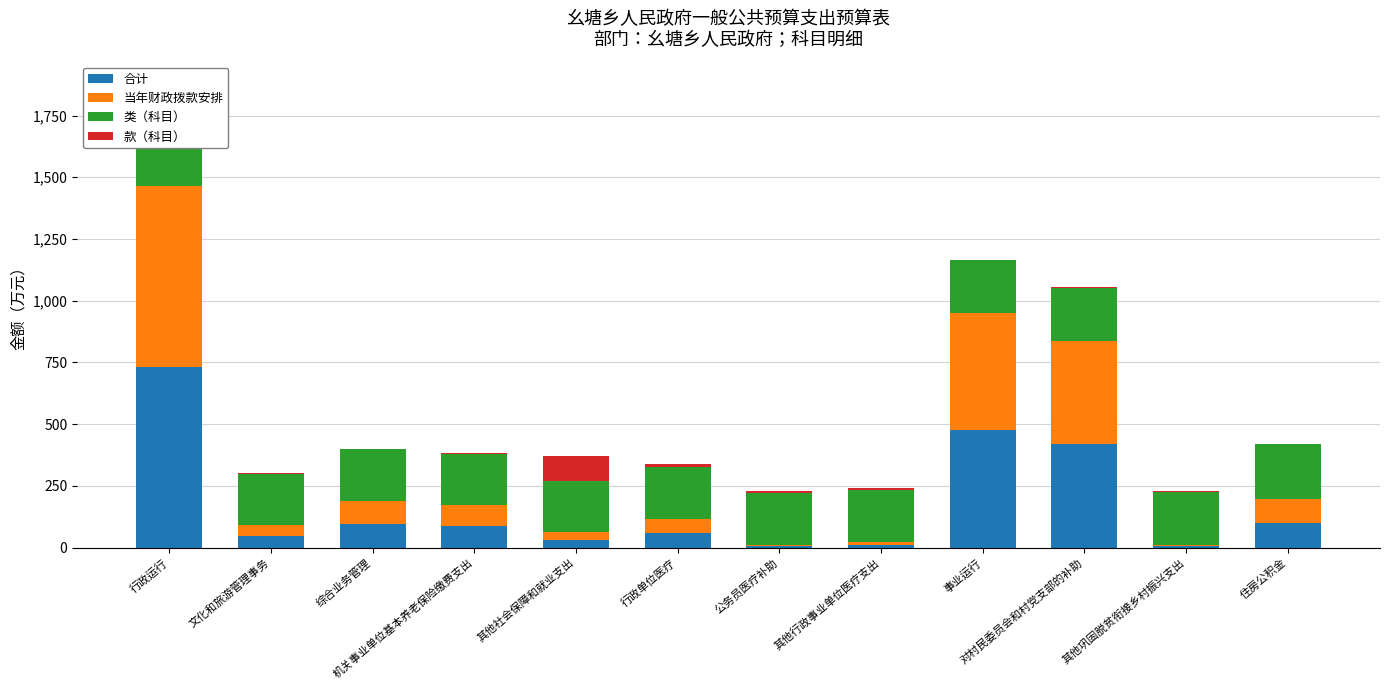

What is the smallest value displayed?

1.0